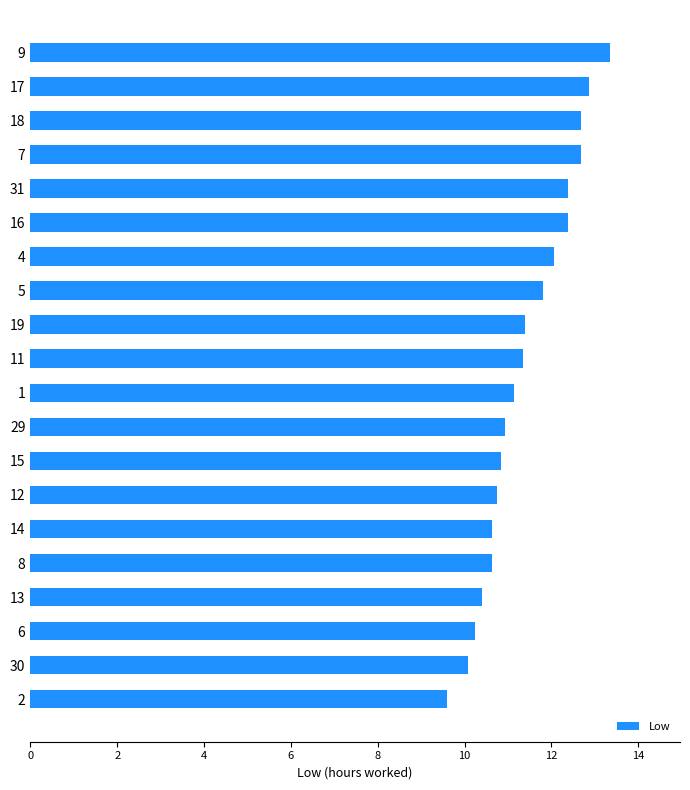

Is it true that the value at 17 is 5.2?

False